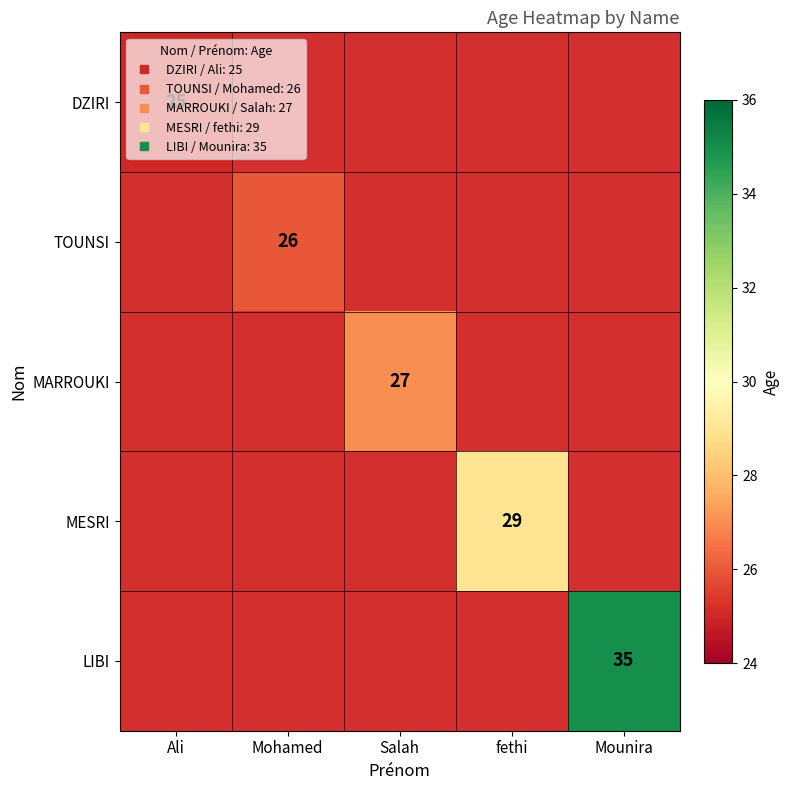

At which label is DZIRI closest to 25?

Ali